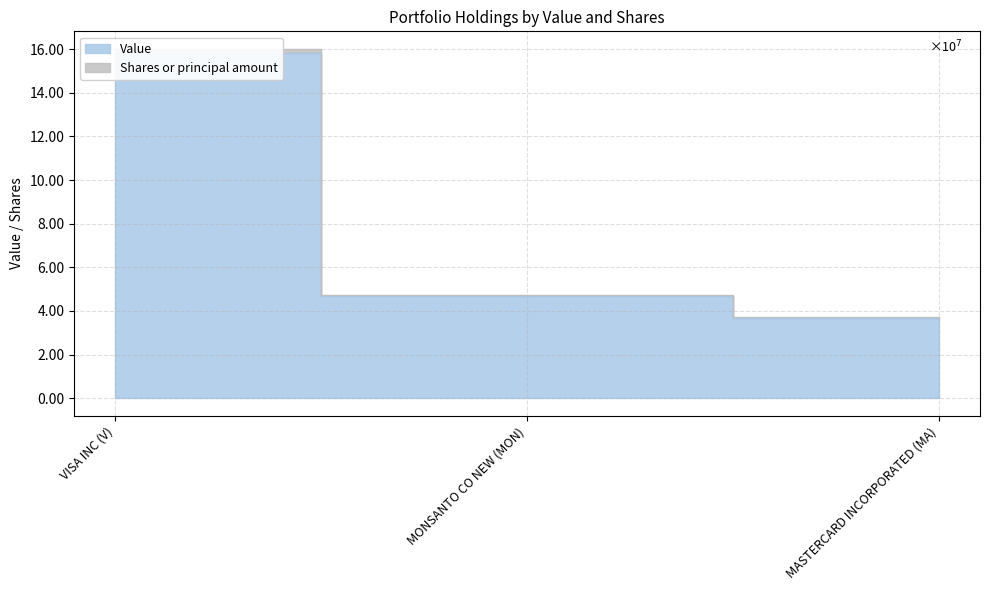

Where is Value nearest to the value 97597500?

MONSANTO CO NEW (MON)